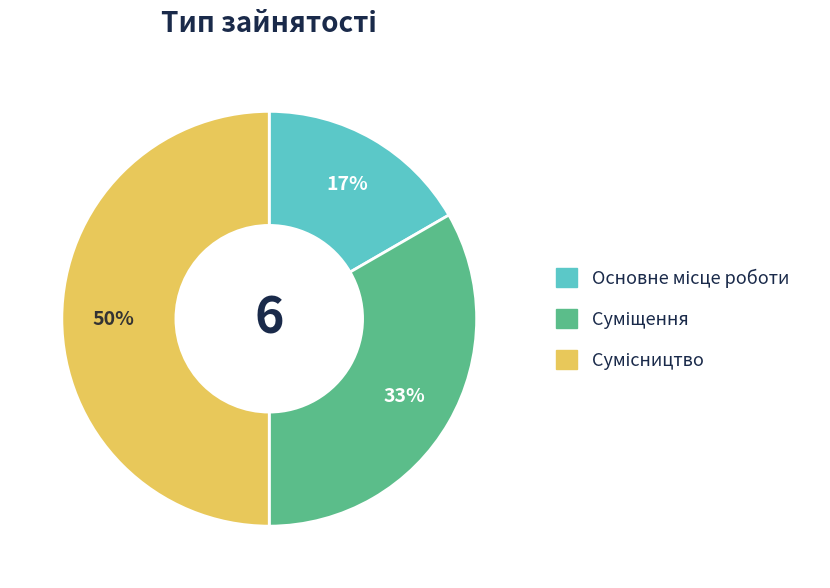

To the nearest percent, what is the difference between the largest and smallest slice percentages?

33%